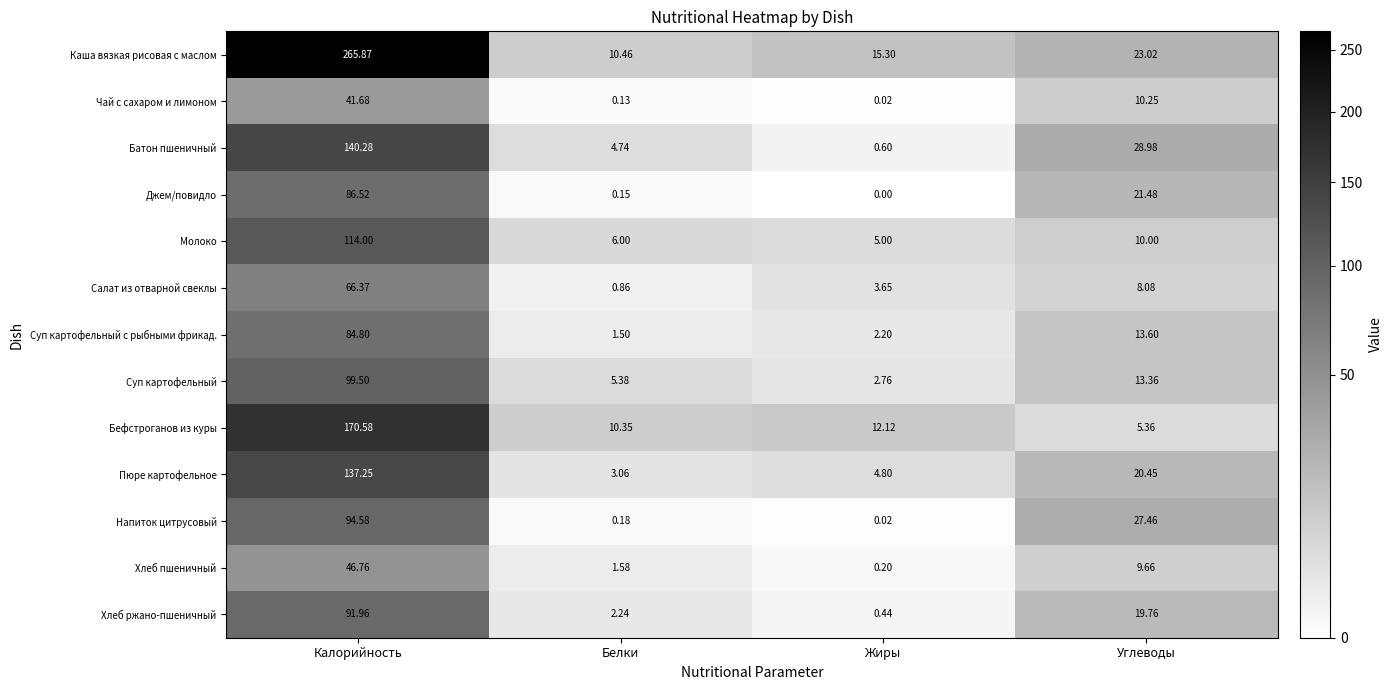

List the series in order of their peak value, highest first.

Каша вязкая рисовая с маслом, Бефстроганов из куры, Батон пшеничный, Пюре картофельное, Молоко, Суп картофельный, Напиток цитрусовый, Хлеб ржано-пшеничный, Джем/повидло, Суп картофельный с рыбными фрикад., Салат из отварной свеклы, Хлеб пшеничный, Чай с сахаром и лимоном